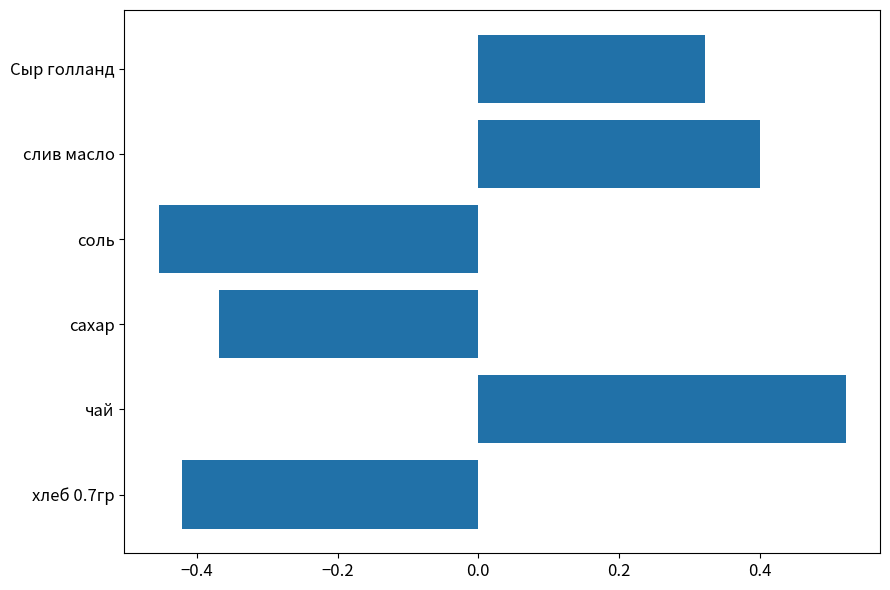

How many data points are less than 0?

3